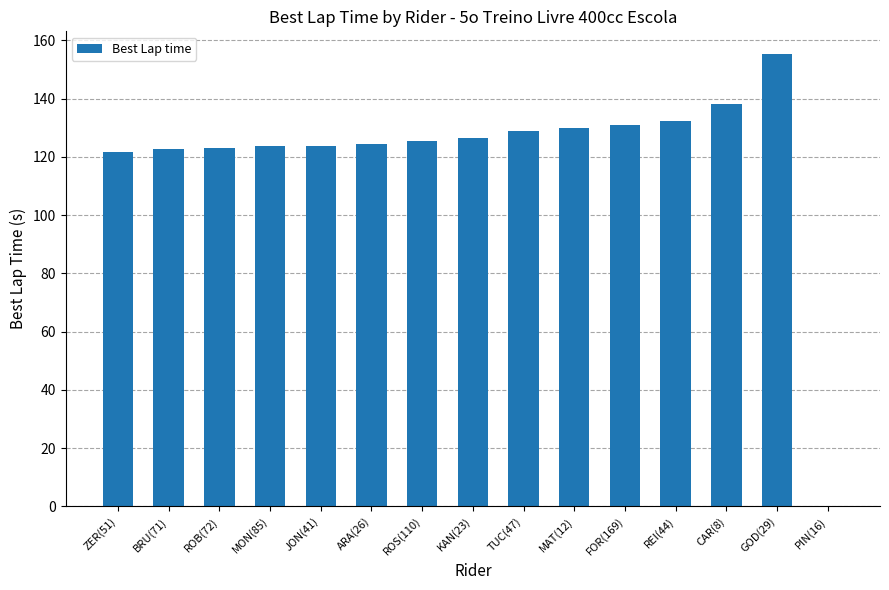

Which category has the highest value across all series?

GOD(29)